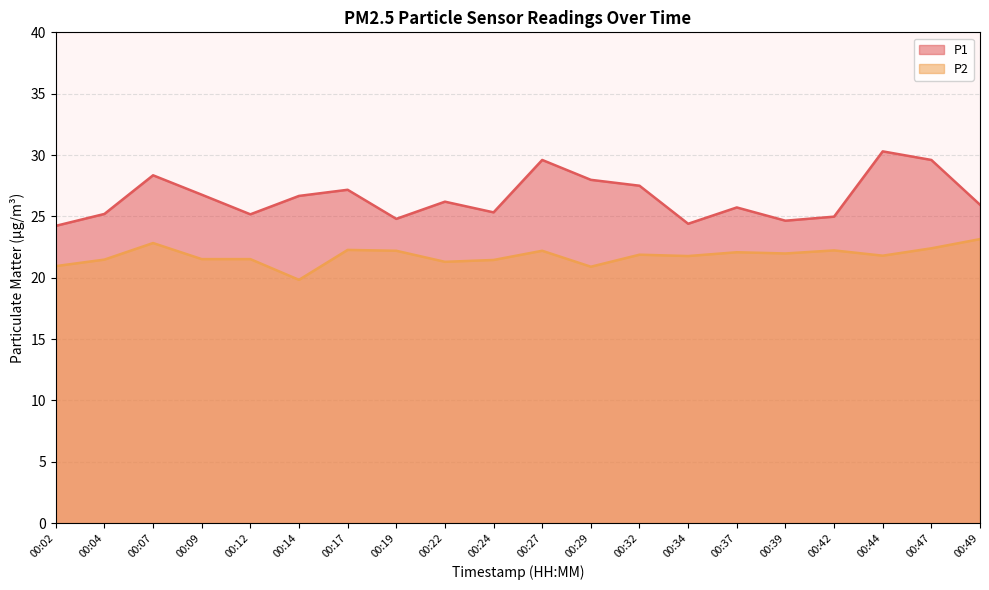

What is the average value of the P2 series?

21.8